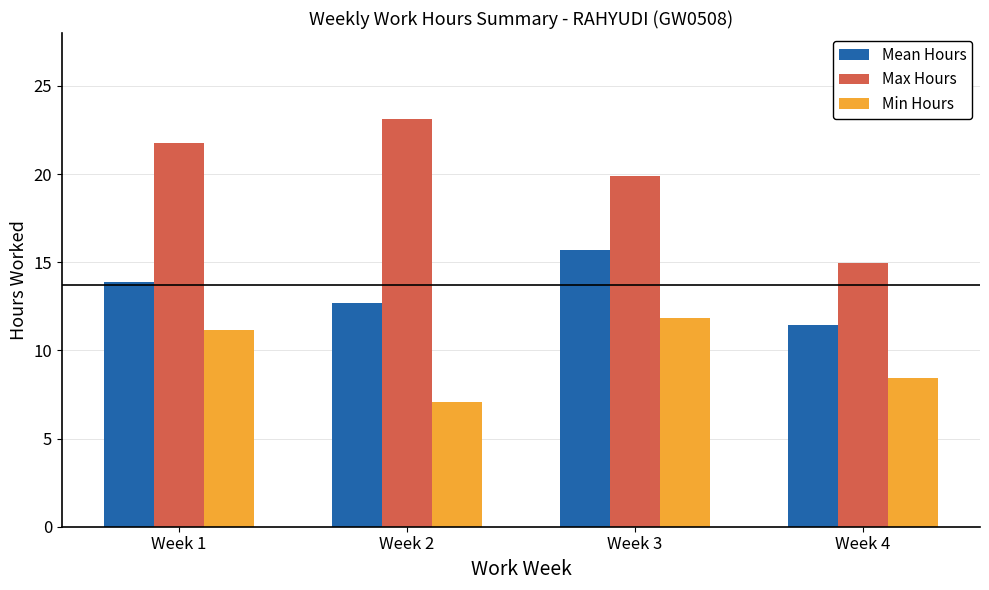

What is the sum of the Min Hours values at Week 2 and Week 1?

18.2